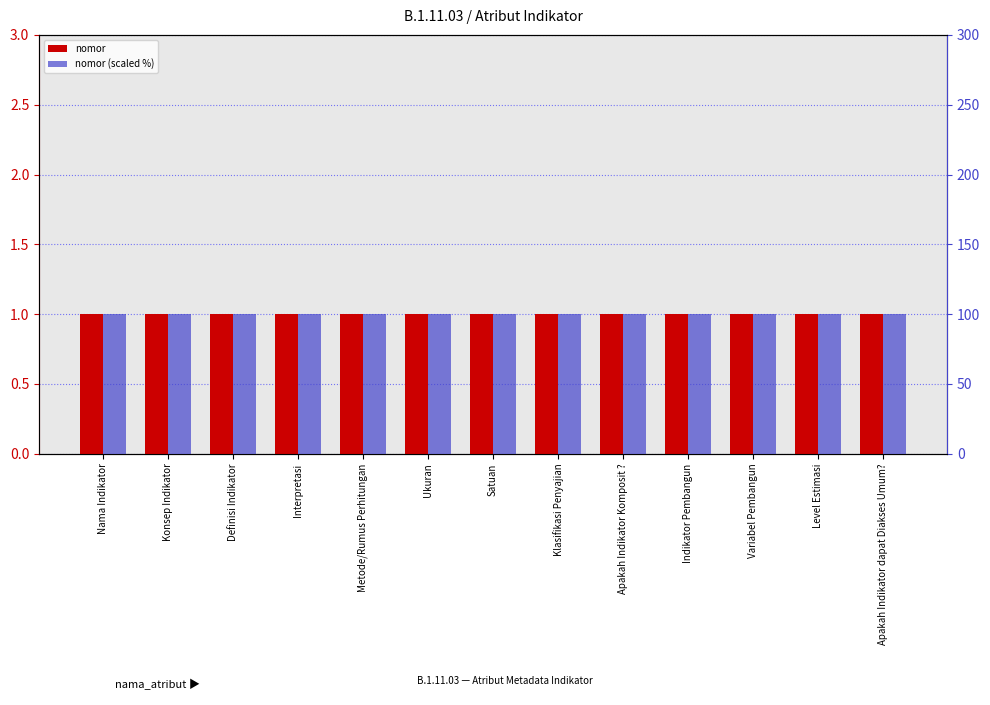

Which series has the largest total across all categories?

nomor (scaled %)